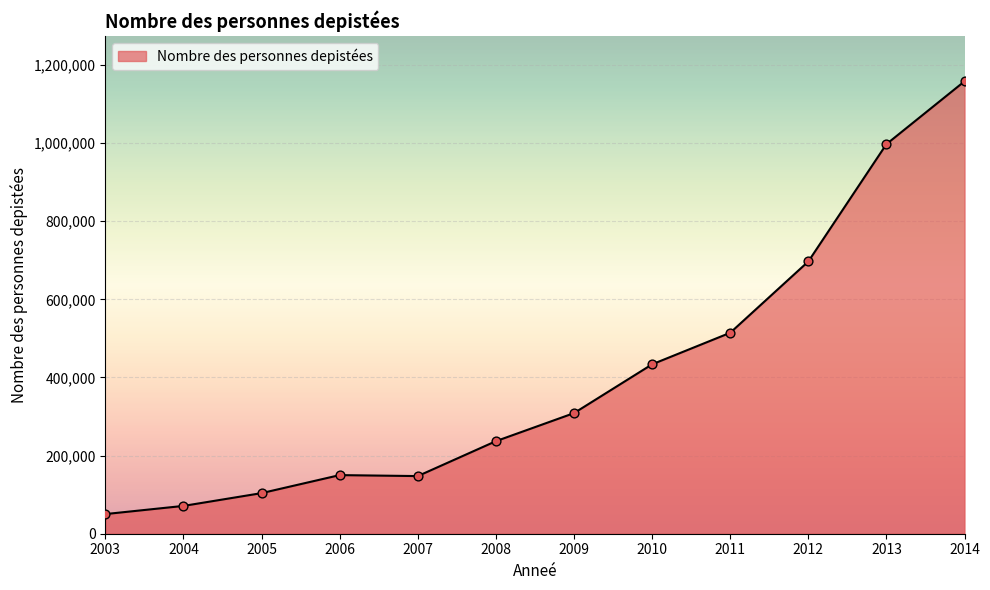

What is the change in value from 2004 to 2009?

+237618